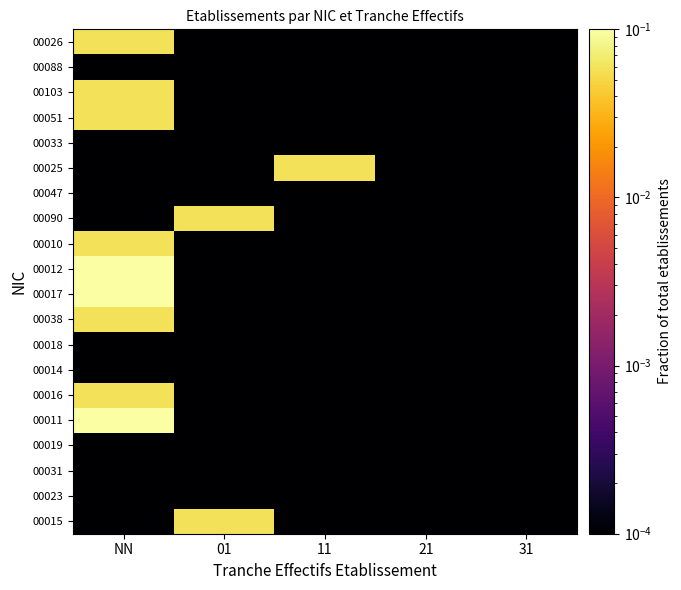

At which category does the chart reach its peak across all series?

NN